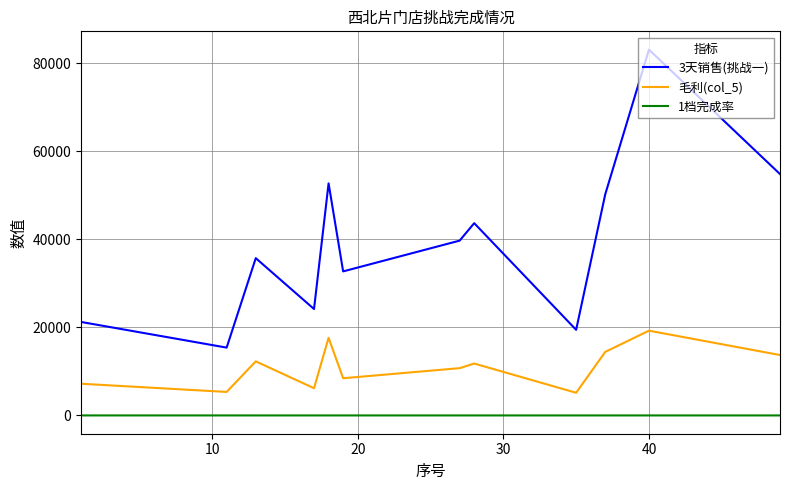

True or false: 毛利(col_5) and 3天销售(挑战一) cross at least once.

False